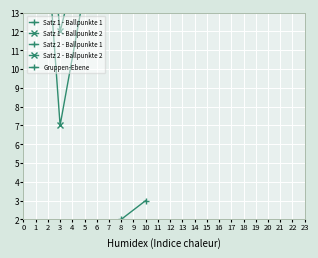

What is the difference between the maximum and second lowest values in the Satz 1 - Ballpunkte 2 series?

3